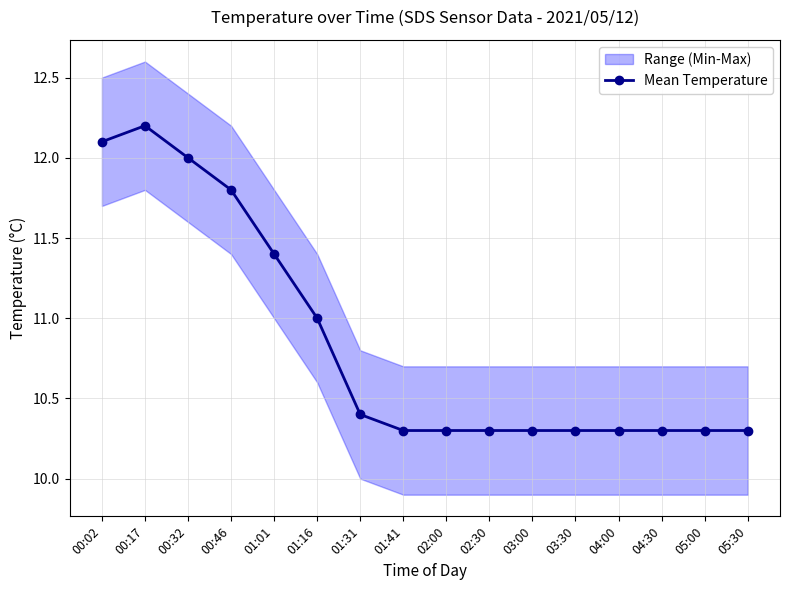

Is it true that the value at 02:30 is 10.3?

True